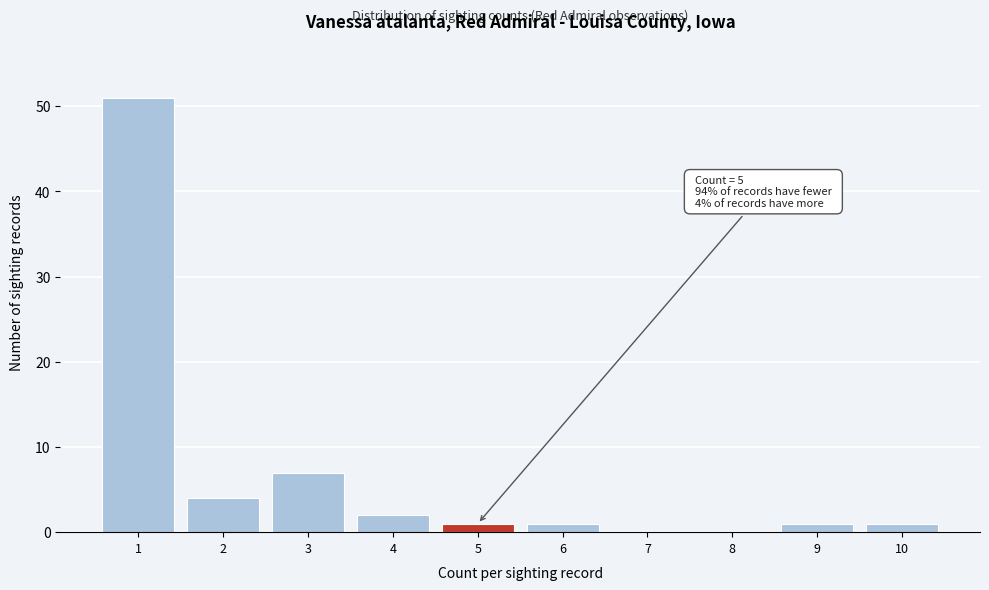

Reading left to right, transcribe all the data shown in this chart.

1=51	2=4	3=7	4=2	5=1	6=1	7=0	8=0	9=1	10=1